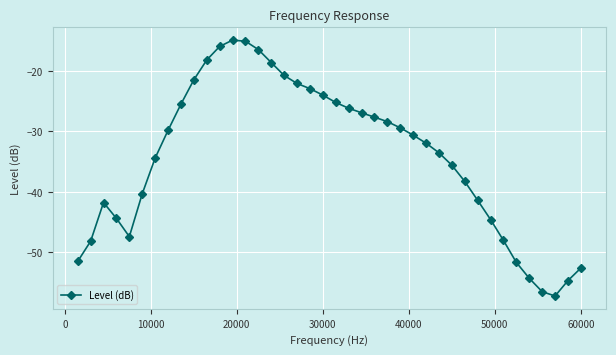

True or false: the data has more than 1 interior local peaks.

True